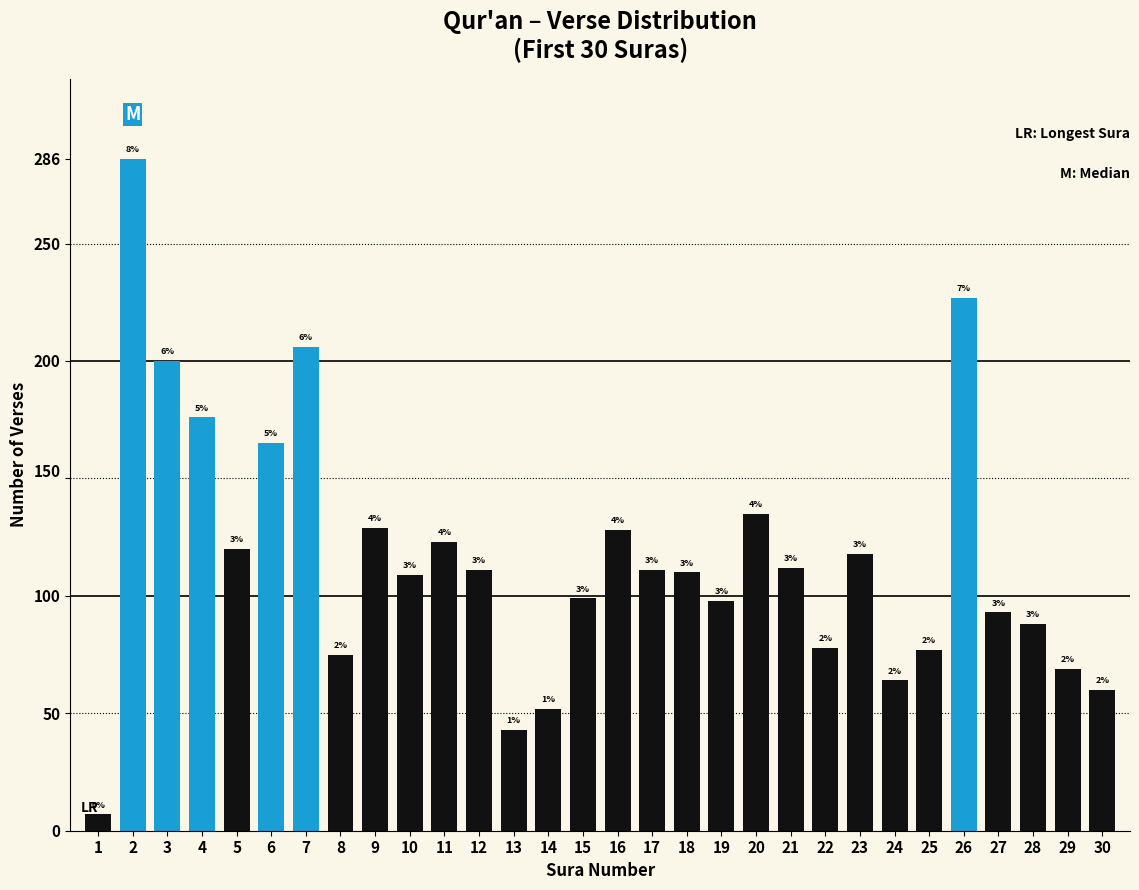

How many bars are there in total?

30